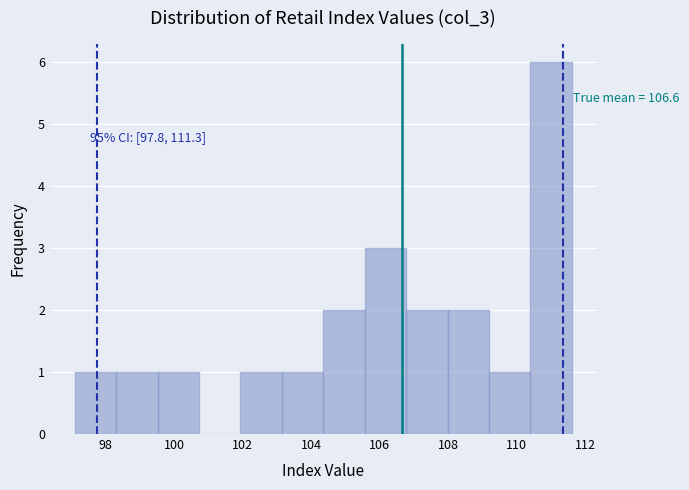

Over which range of the x-axis is the bar tallest?

110.4 to 111.6